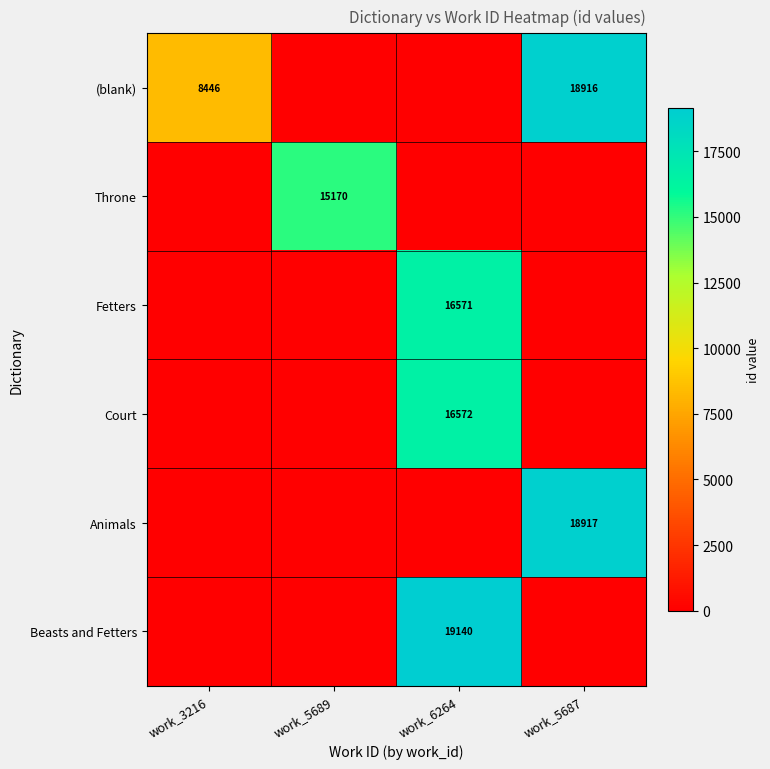

Is it true that (blank) equals 18916 at work_5687?

True